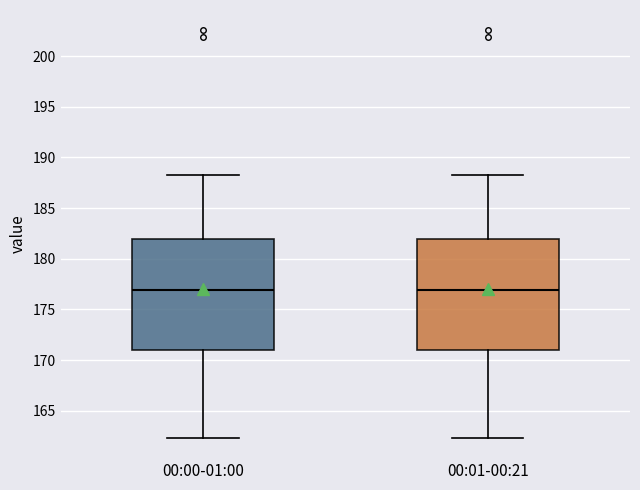

Reading left to right, transcribe this box plot: for each box, give where its median line is, the range the box spans, and where its two whiskers end, as read against the y-axis. The values are not printed on the chart, so give them approximately, as read against the axis.

00:00-01:00: median 177.0, box 171.0 to 182.0, whiskers 162.5 to 188.0
00:01-00:21: median 177.0, box 171.0 to 182.0, whiskers 162.5 to 188.0